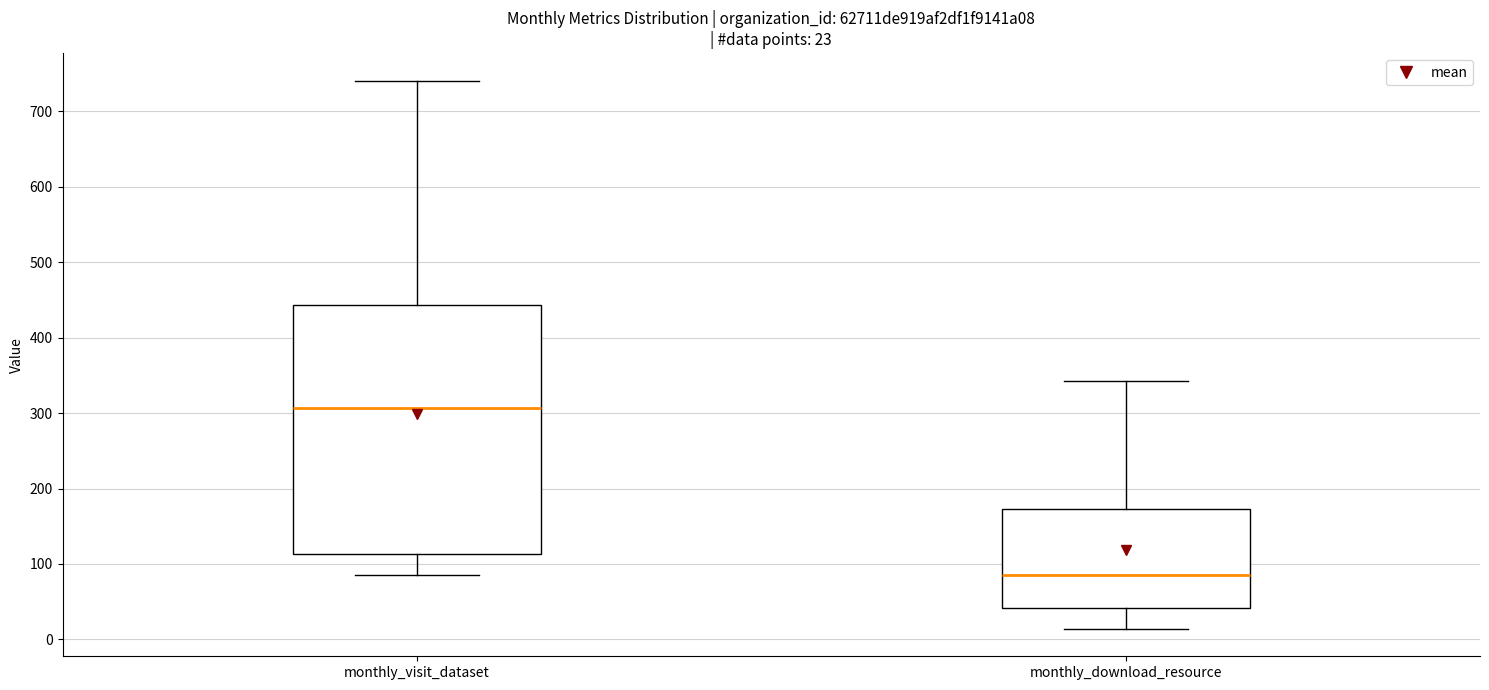

Which box is the tallest, from its lower edge to its upper edge?

monthly_visit_dataset